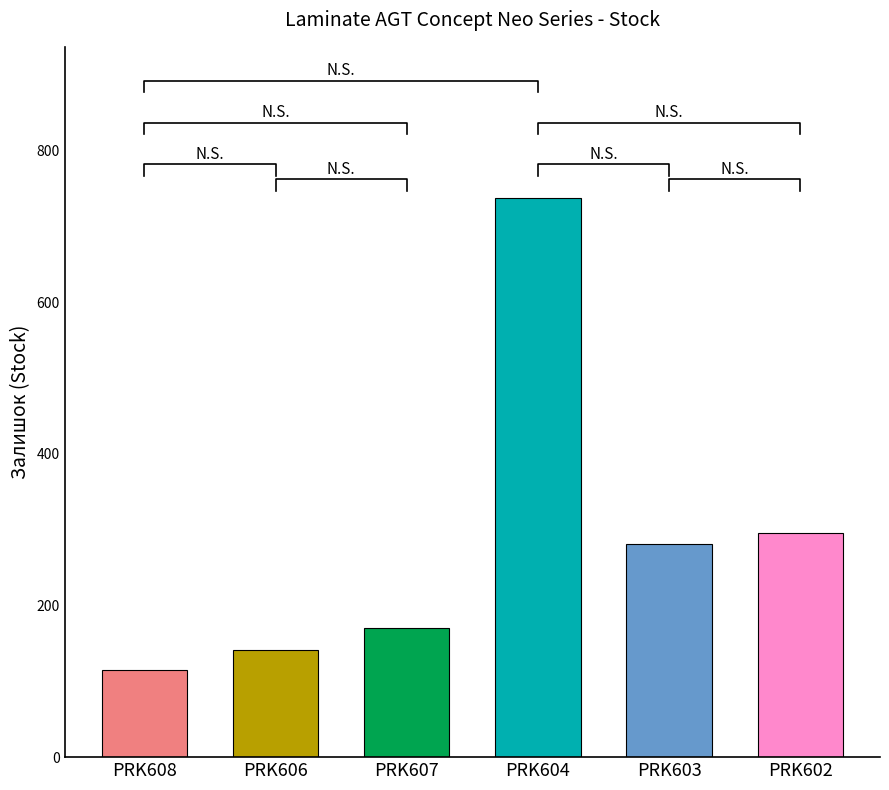

What is the minimum value shown in the chart?

115